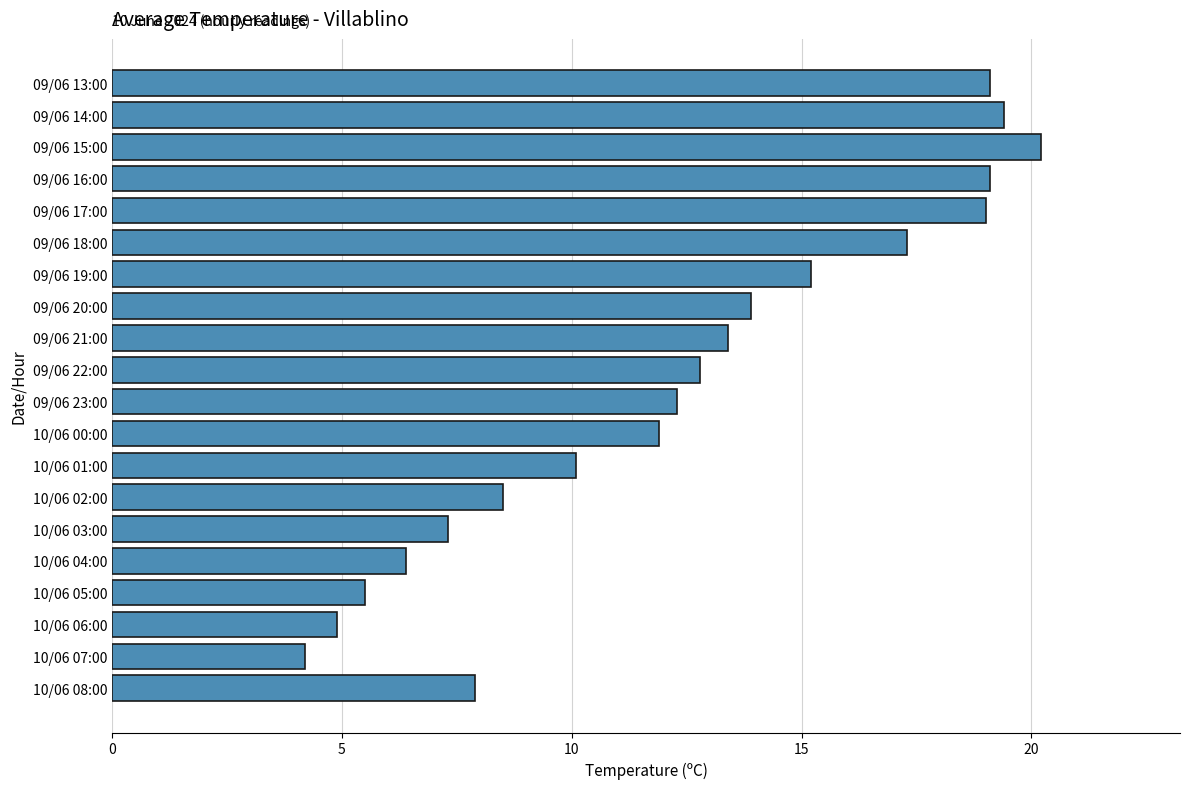

What is the greatest value displayed?

20.2